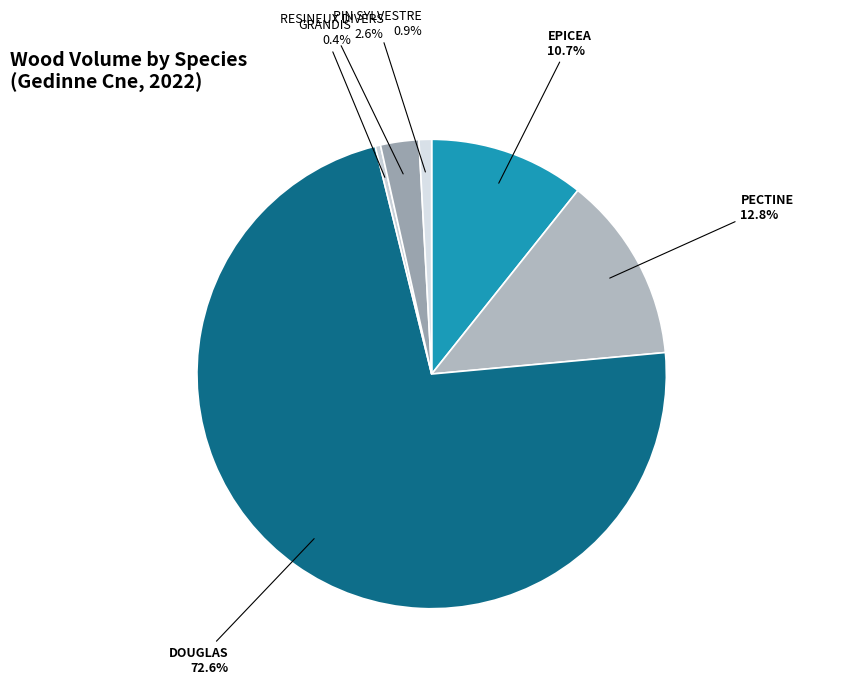

Count the number of slices in the pie.

6